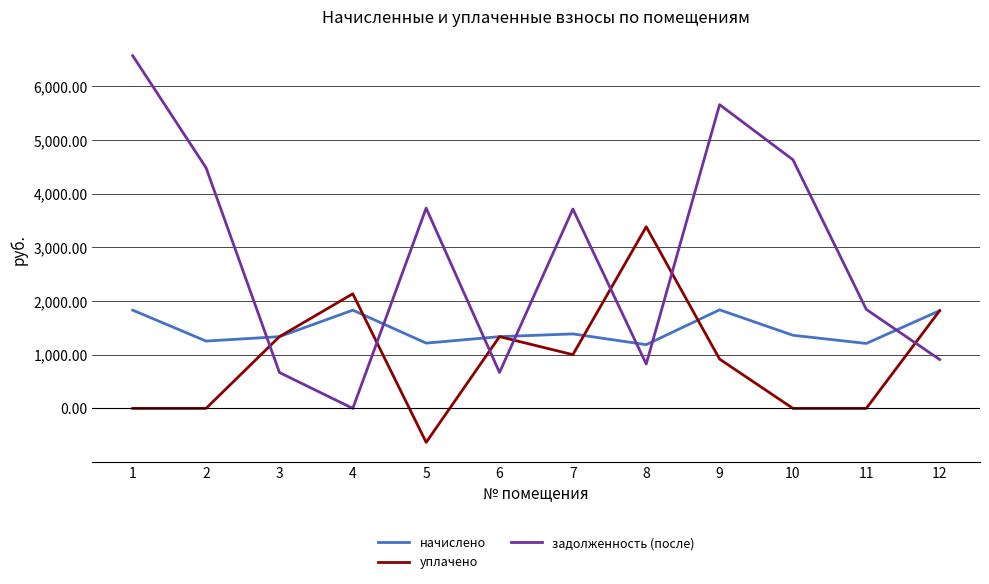

After their last crossing, which series has the higher values: задолженность (после) or уплачено?

уплачено